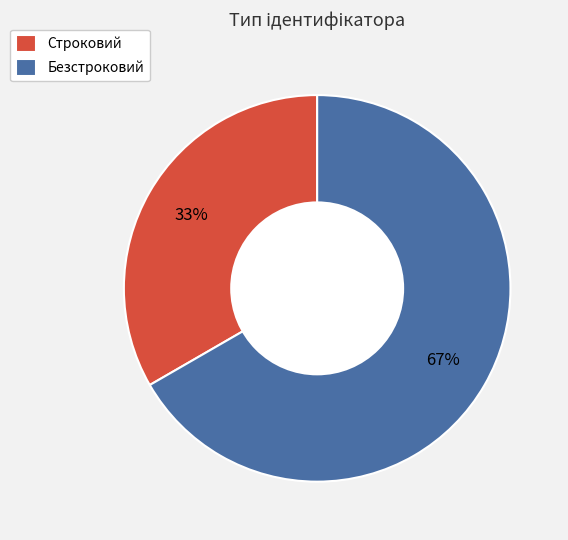

The Строковий slice represents 33% of the pie. True or false?

True